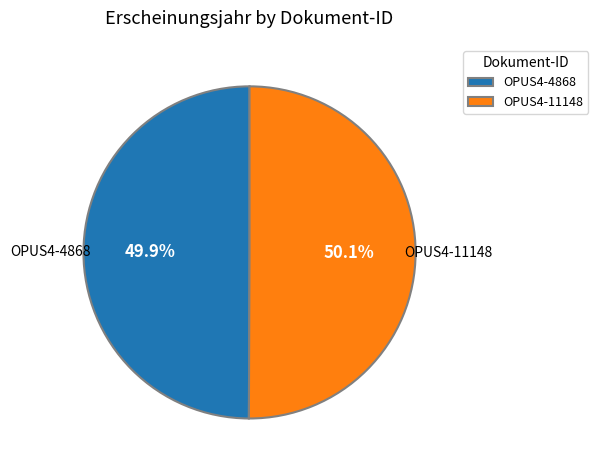

Is there any slice that represents more than half of the pie?

Yes